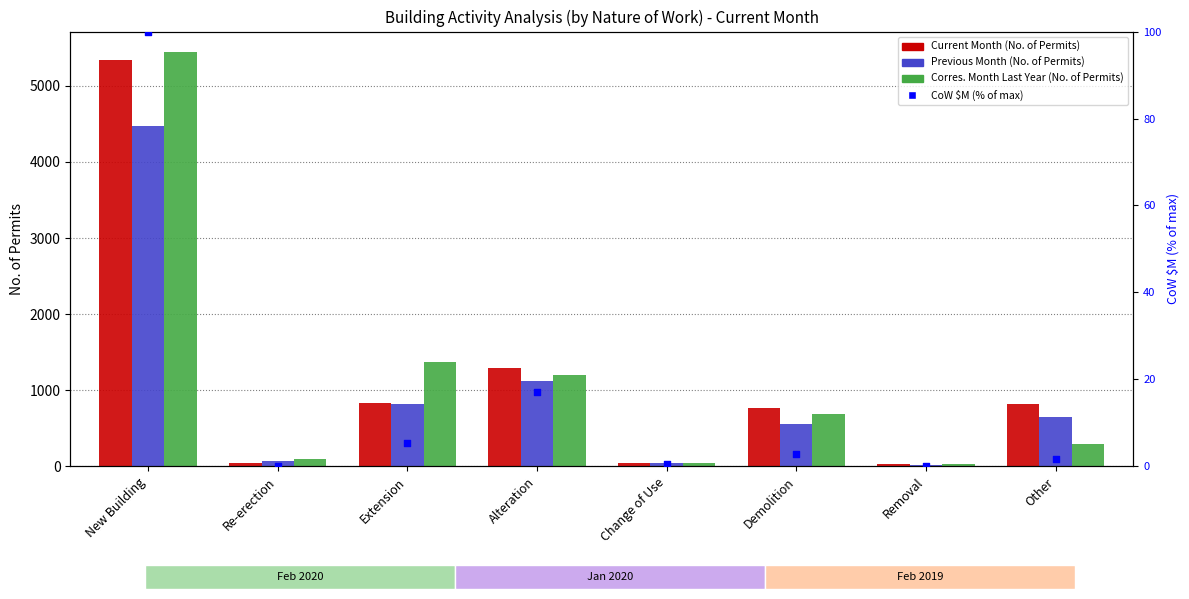

Which series has the widest spread of Y values?

Corres. Month Last Year (No. of Permits)